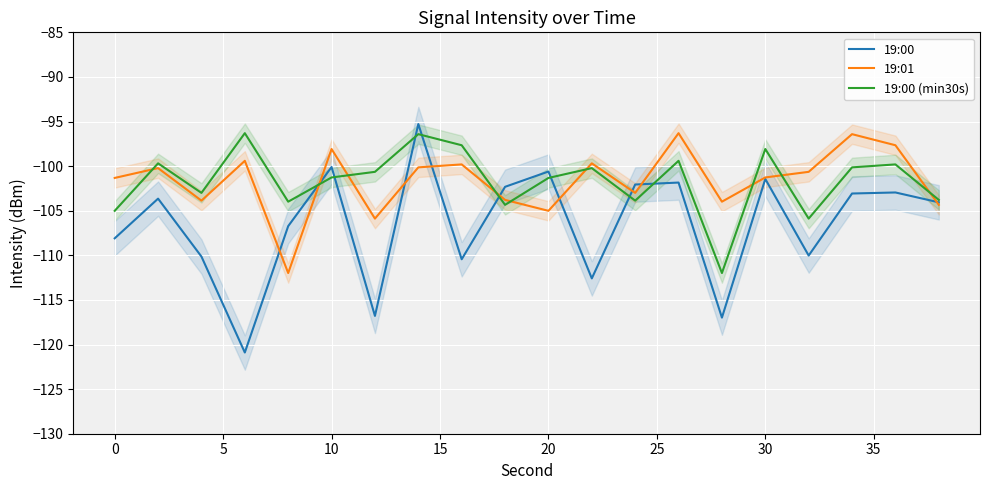

Reading right to left, transcribe all the data shown in this chart.

19:00: -104.1	-103.0	-103.1	-110.0	-101.4	-117.0	-101.8	-102.1	-112.6	-100.6	-102.3	-110.4	-95.3	-116.8	-100.1	-106.7	-120.9	-110.1	-103.6	-108.1
19:01: -104.3	-97.7	-96.4	-100.6	-101.3	-104.0	-96.3	-103.0	-99.7	-105.0	-103.8	-99.8	-100.1	-105.9	-98.1	-112.0	-99.4	-103.9	-100.2	-101.3
19:00 (min30s): -103.8	-99.8	-100.1	-105.9	-98.1	-112.0	-99.4	-103.9	-100.2	-101.3	-104.3	-97.7	-96.4	-100.6	-101.3	-104.0	-96.3	-103.0	-99.7	-105.0